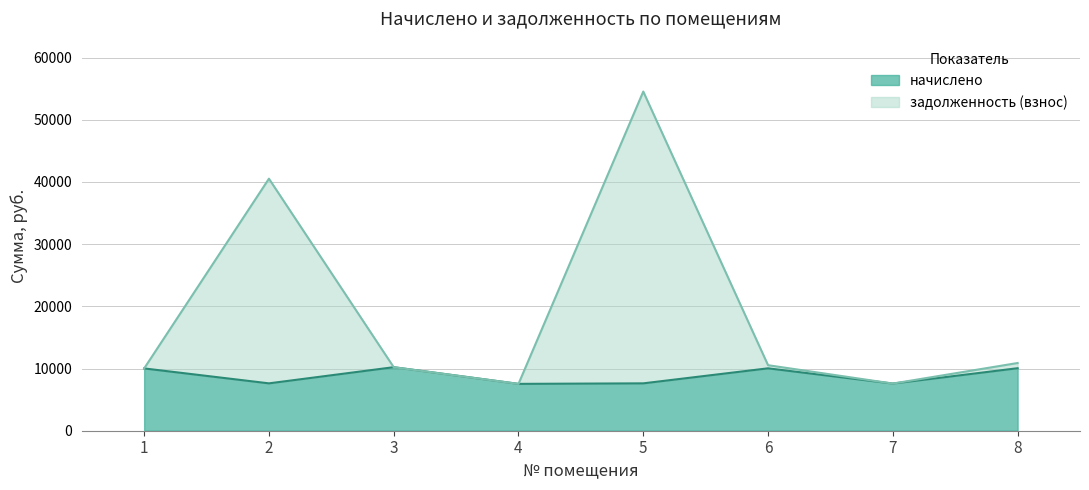

Which series has the largest total across all categories?

задолженность (взнос)